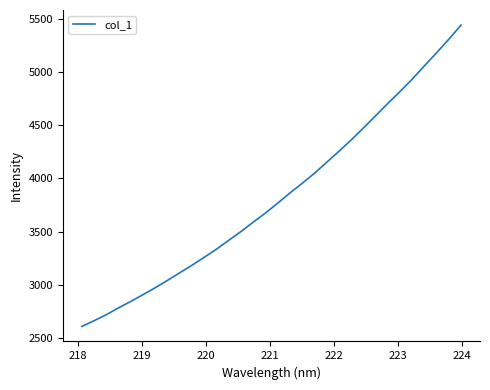

What is the difference between the maximum and minimum values?

2834.4